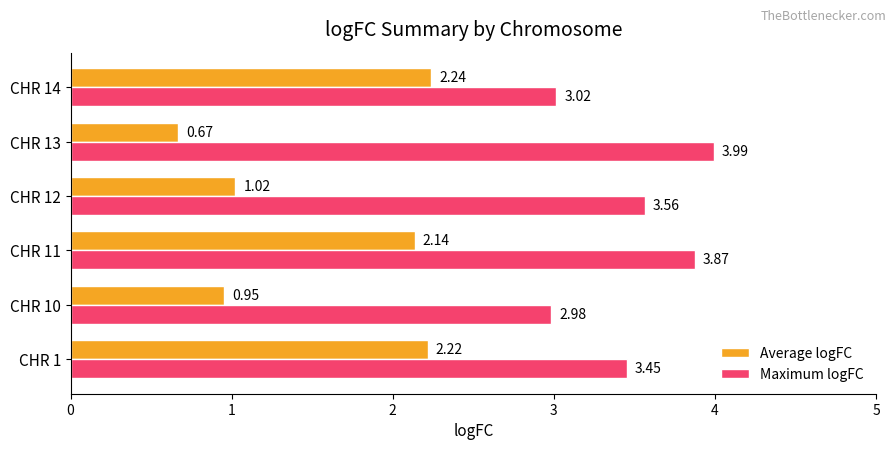

Which series changed the most between CHR 1 and CHR 11?

Maximum logFC